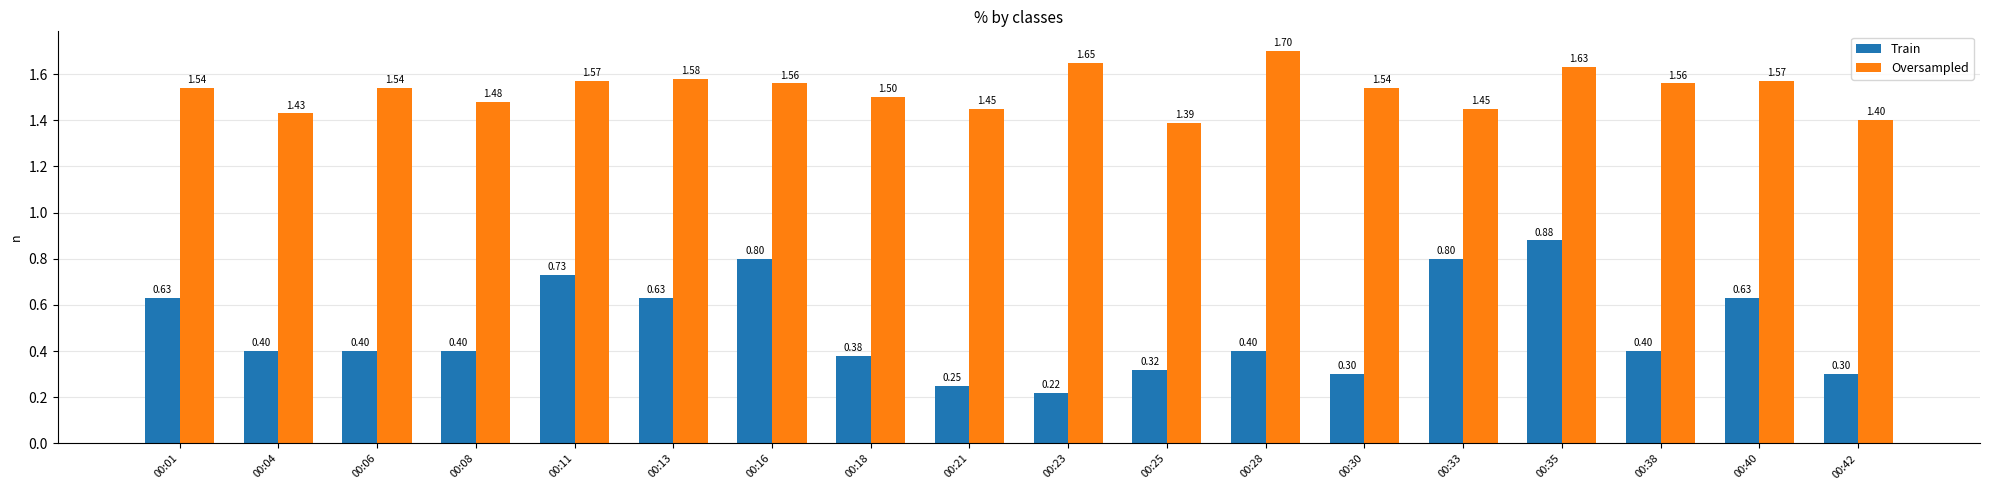

At how many categories does at least one series exceed 1?

18